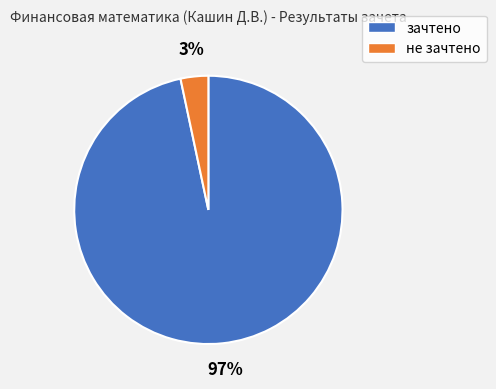

To the nearest percent, what percentage of the pie is зачтено?

97%